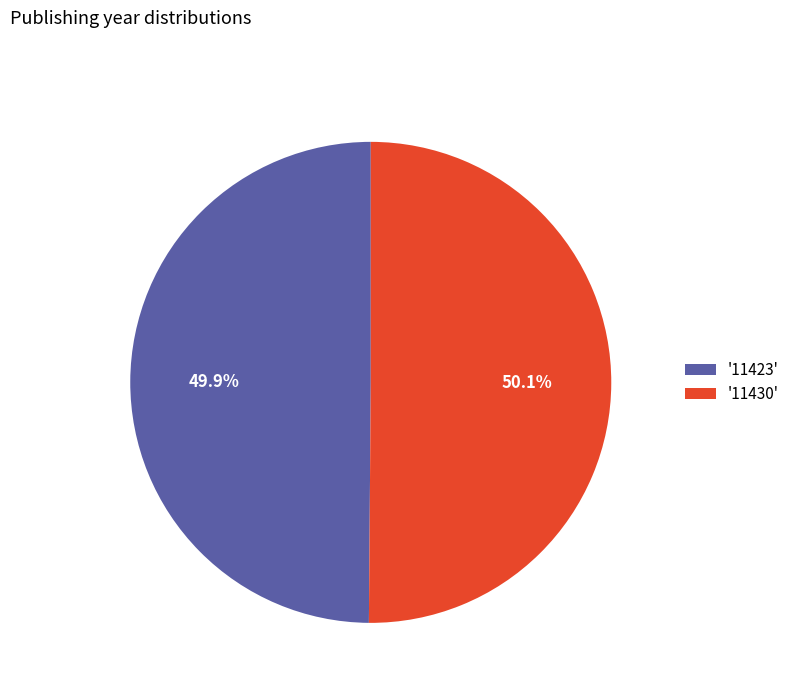

Does any single category account for the majority?

Yes